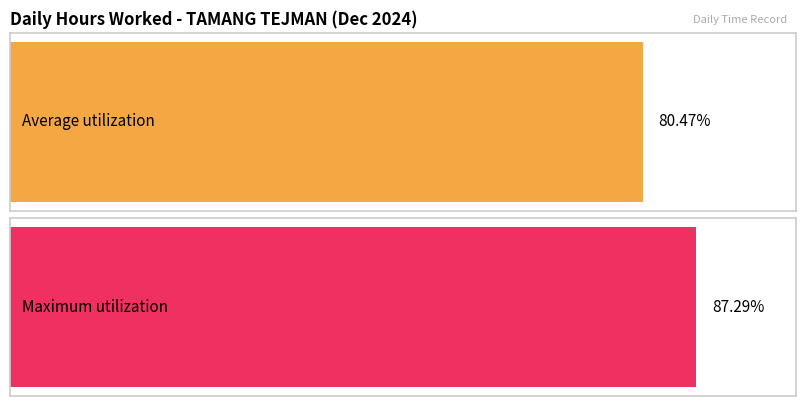

The chart shows a value of 17.9 at 14. True or false?

False